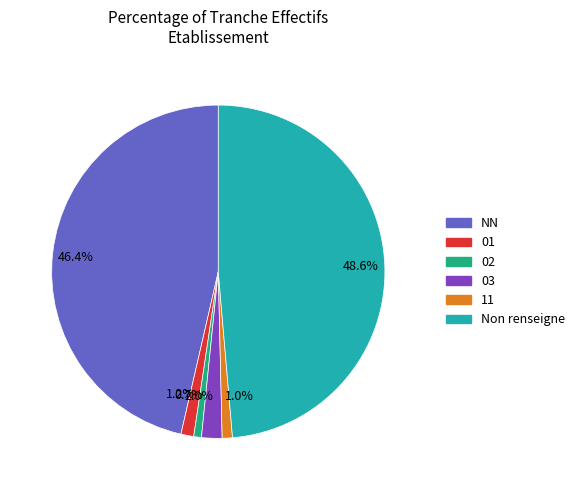

Between 46.4% and 1.0%, which is larger?

46.4%